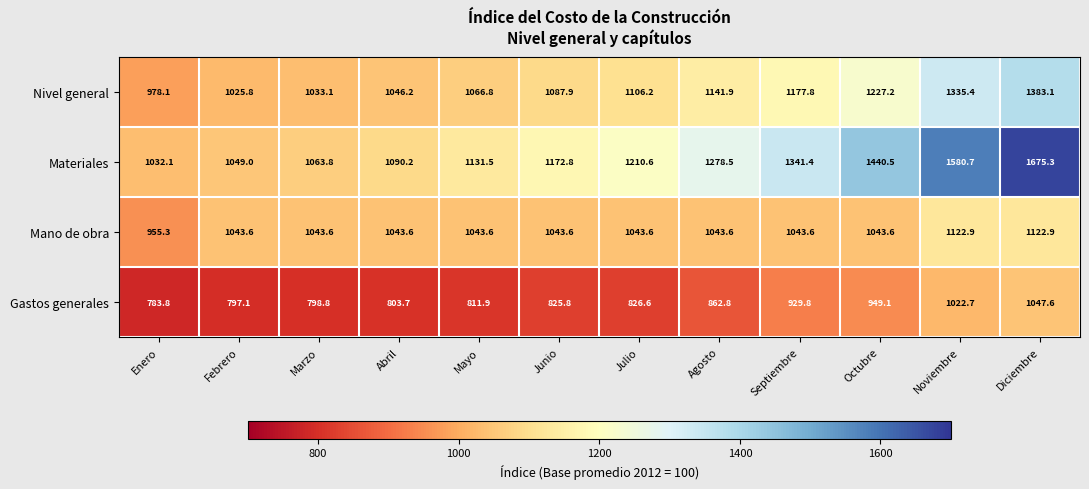

List the series in order of their peak value, lowest first.

Gastos generales, Mano de obra, Nivel general, Materiales